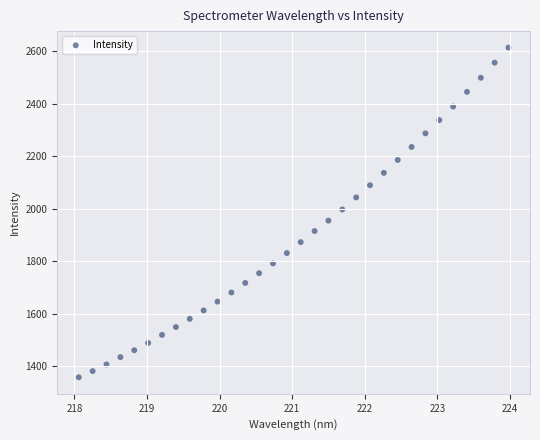

What is the range of X values (max minus min)?

5.9